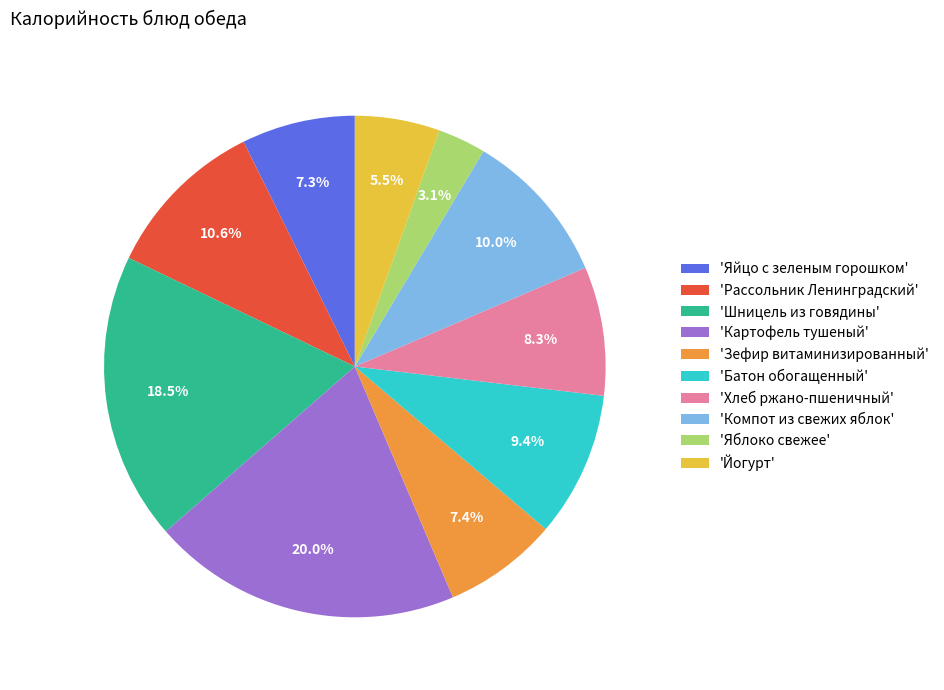

Approximately how many times larger is the value at 'Яблоко свежее' compared to 'Йогурт'?

0.6